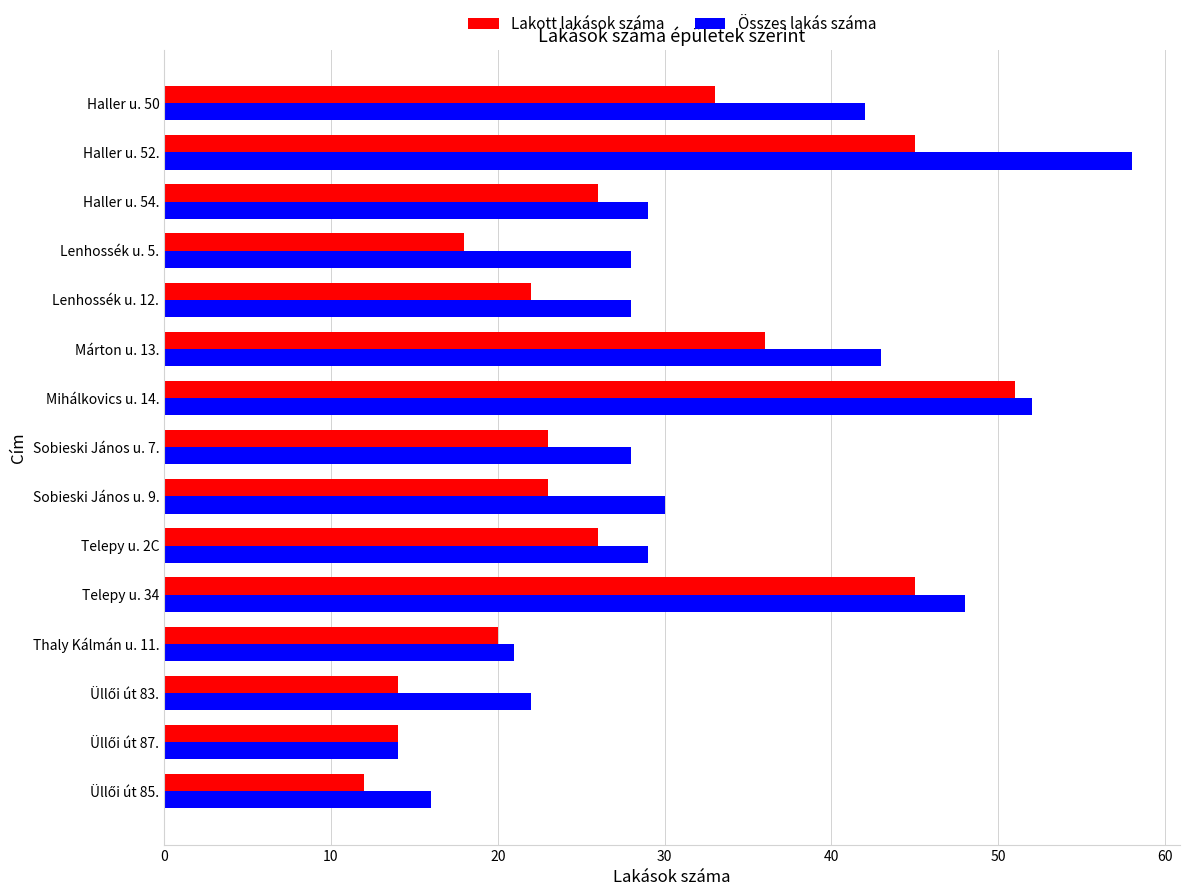

List the series in order of their peak value, lowest first.

Lakott lakások száma, Összes lakás száma